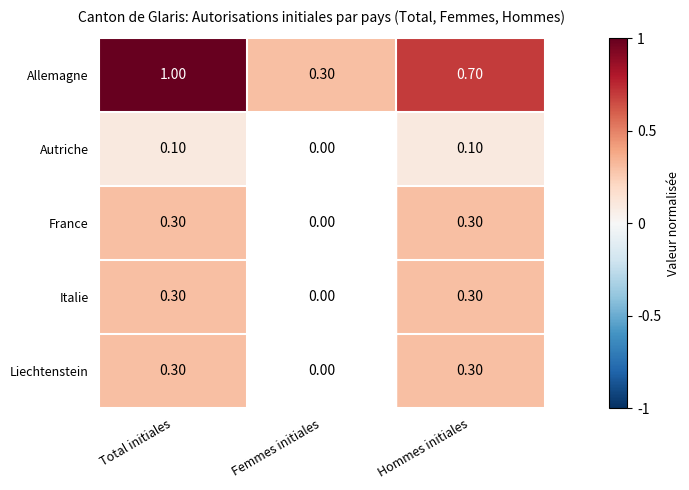

At which category does the chart reach its minimum across all series?

Femmes initiales